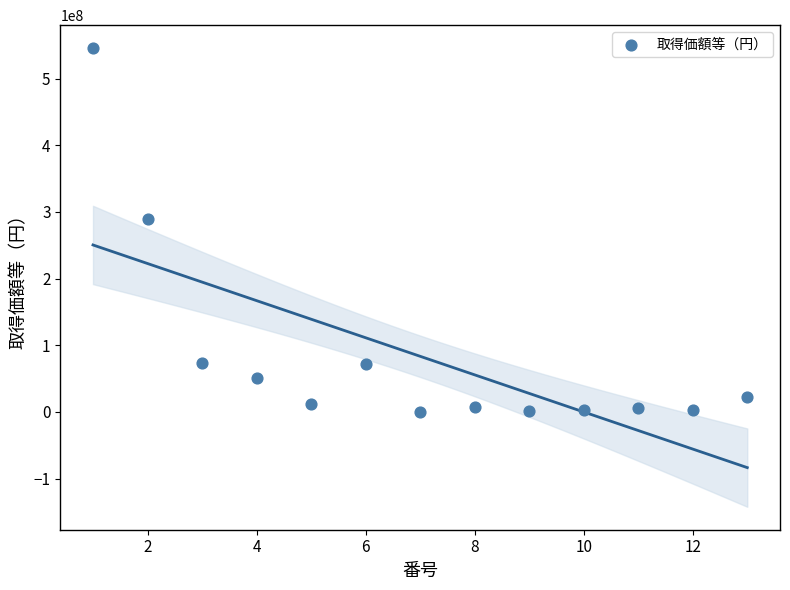

What is the range of X values (max minus min)?

12